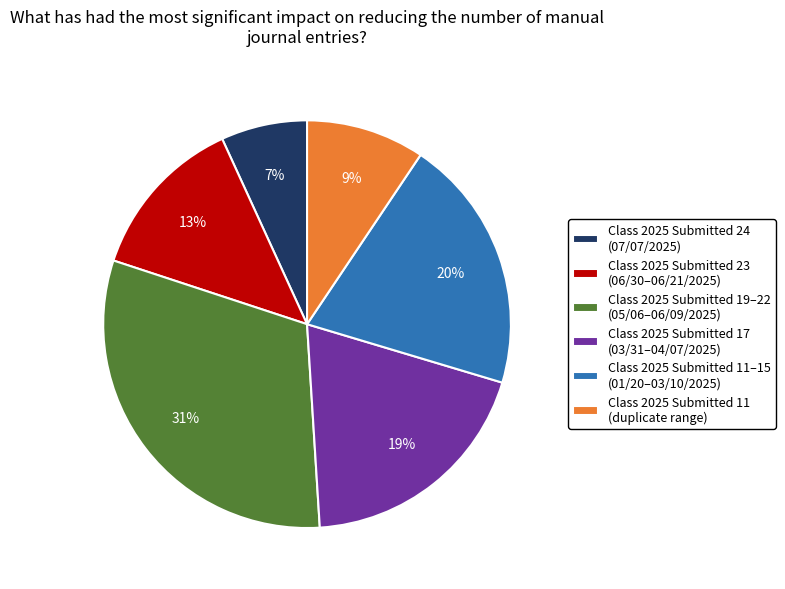

How many segments does this pie chart have?

6